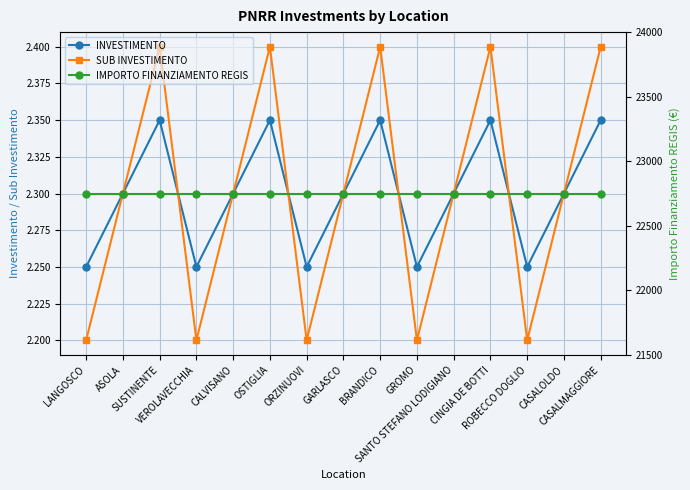

At which category is the sum across all series the highest?

SUSTINENTE